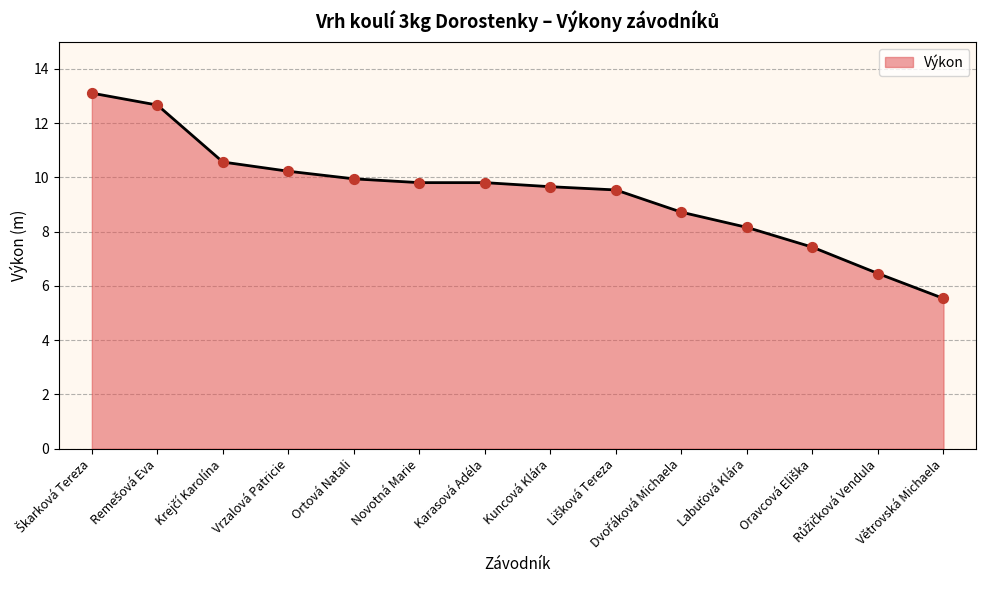

What position from the left is Ortová Natali?

5